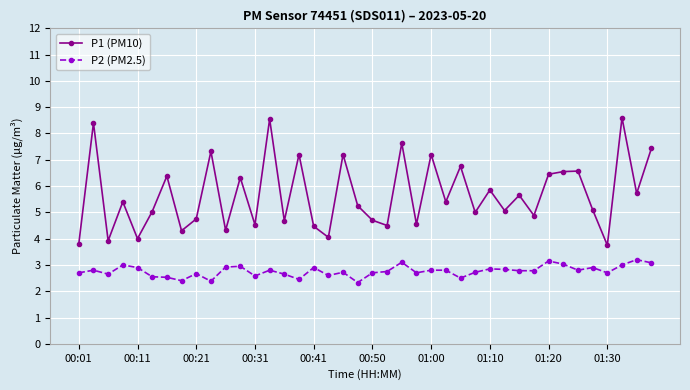

What is the sum of all P1 (PM10) values?

227.2